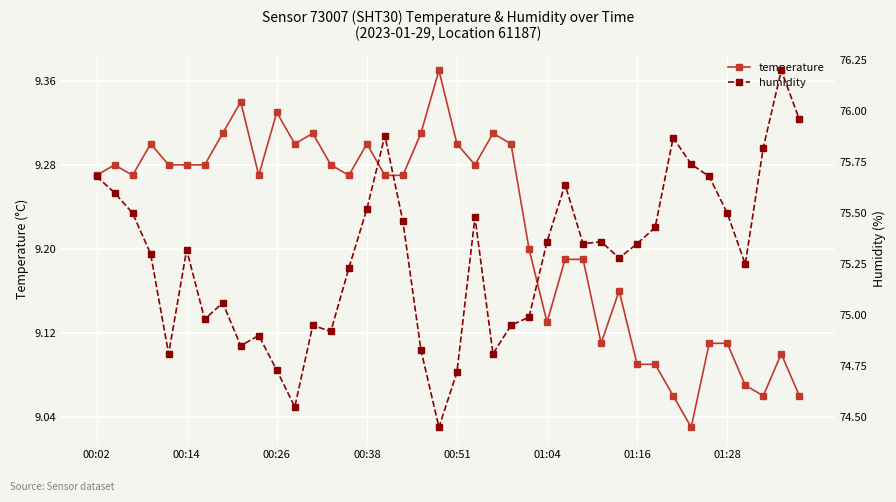

What is the greatest value displayed?

76.2